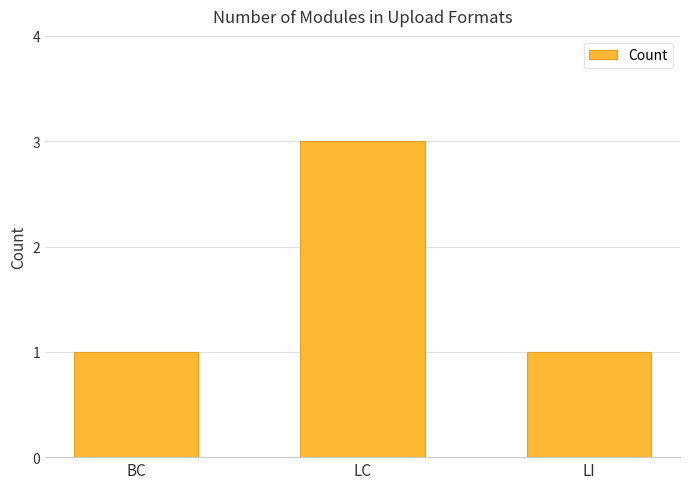

What is the label of the 1st bar from the left?

BC